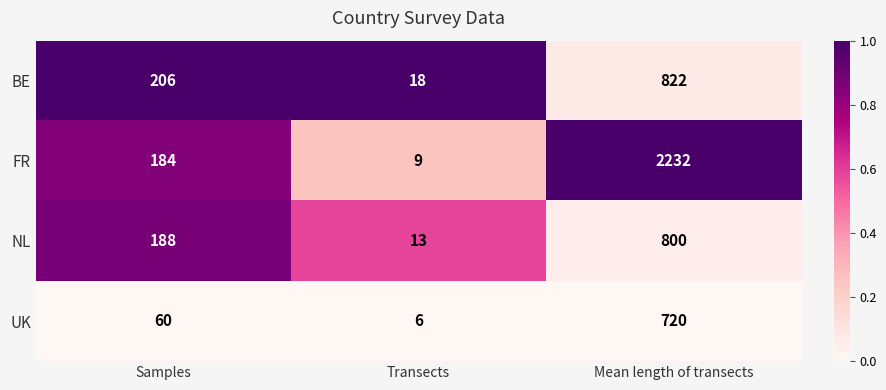

Reading right to left, list all the values displayed in this chart.

BE: Mean length of transects=822	Transects=18	Samples=206
FR: Mean length of transects=2232	Transects=9	Samples=184
NL: Mean length of transects=800	Transects=13	Samples=188
UK: Mean length of transects=720	Transects=6	Samples=60